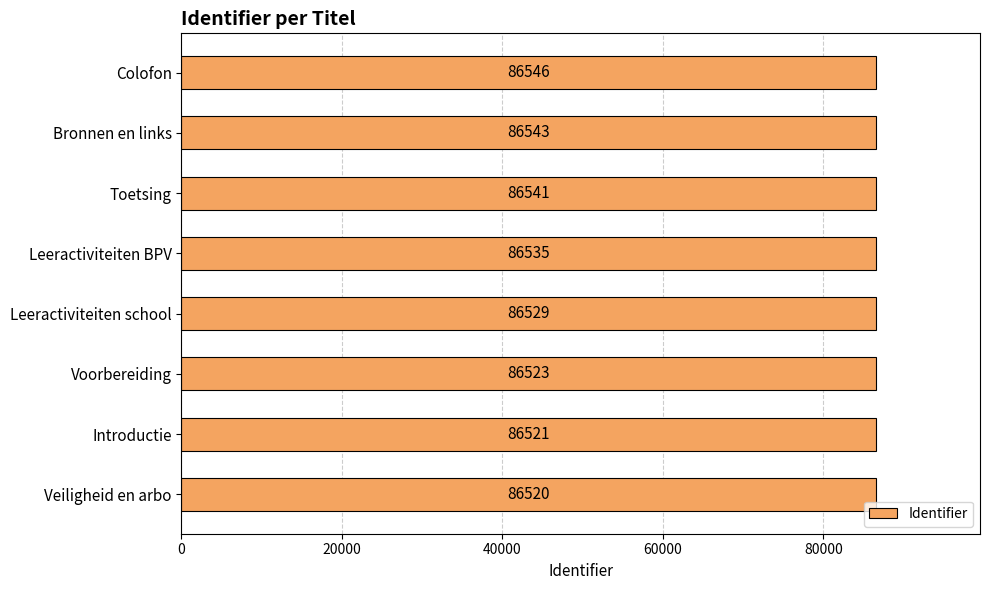

What is the approximate value at Veiligheid en arbo?

86520